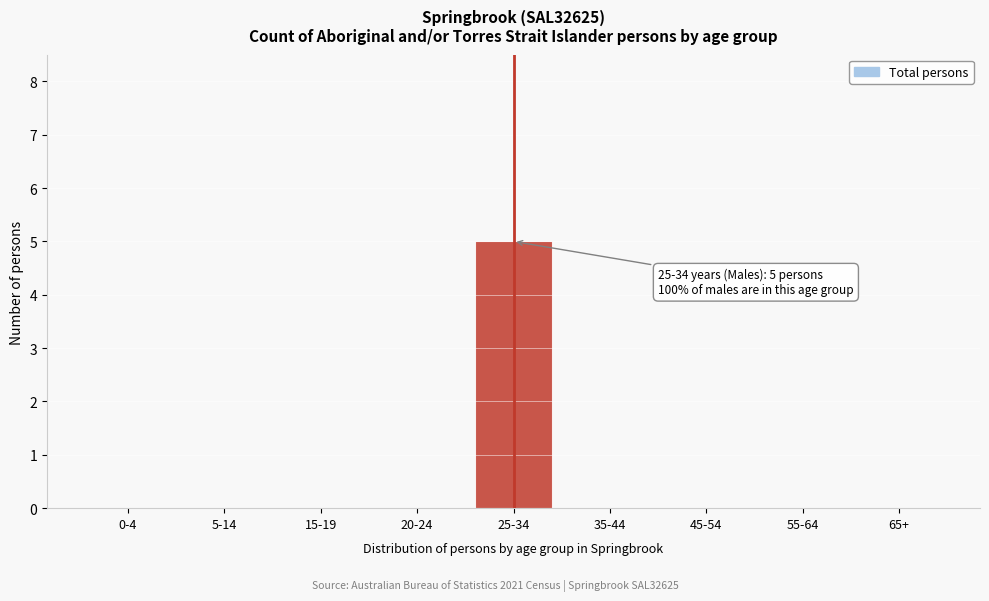

Reading left to right, what are all the values shown in this chart?

0-4=0	5-14=0	15-19=0	20-24=0	25-34=5	35-44=0	45-54=0	55-64=0	65+=0